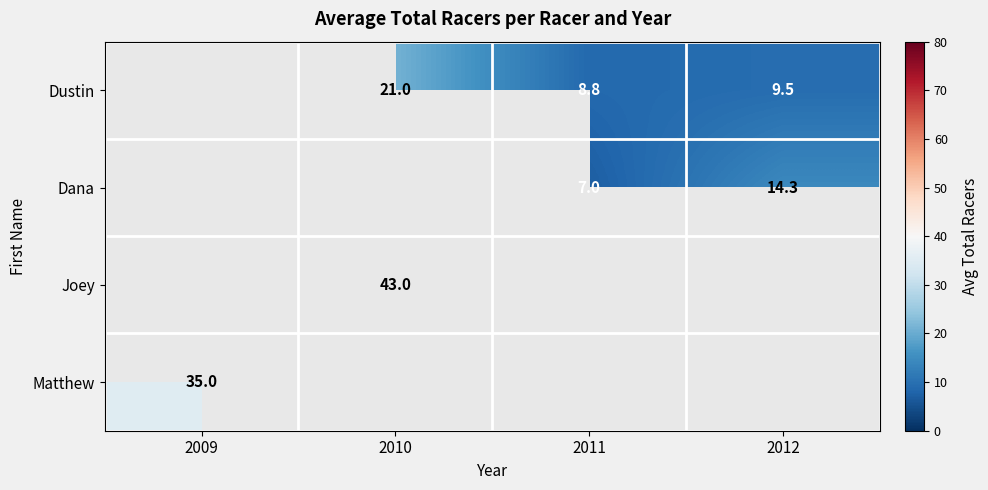

The Dana series shows 7.0 at 2011. True or false?

True